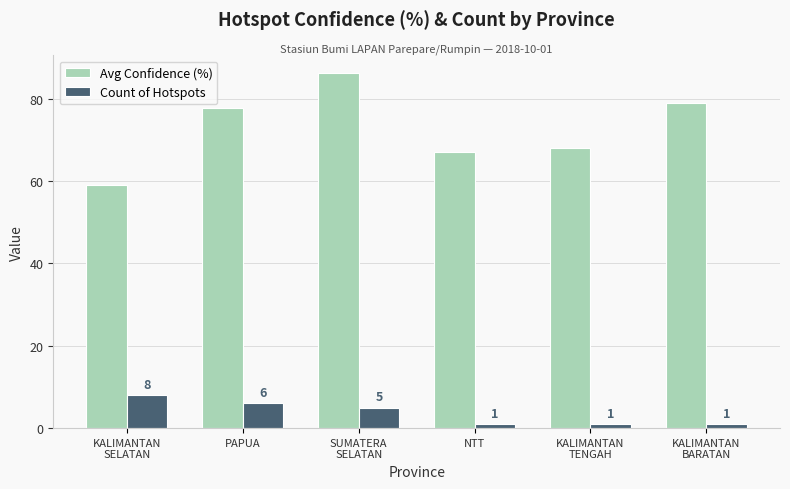

What is the greatest value displayed?

86.2